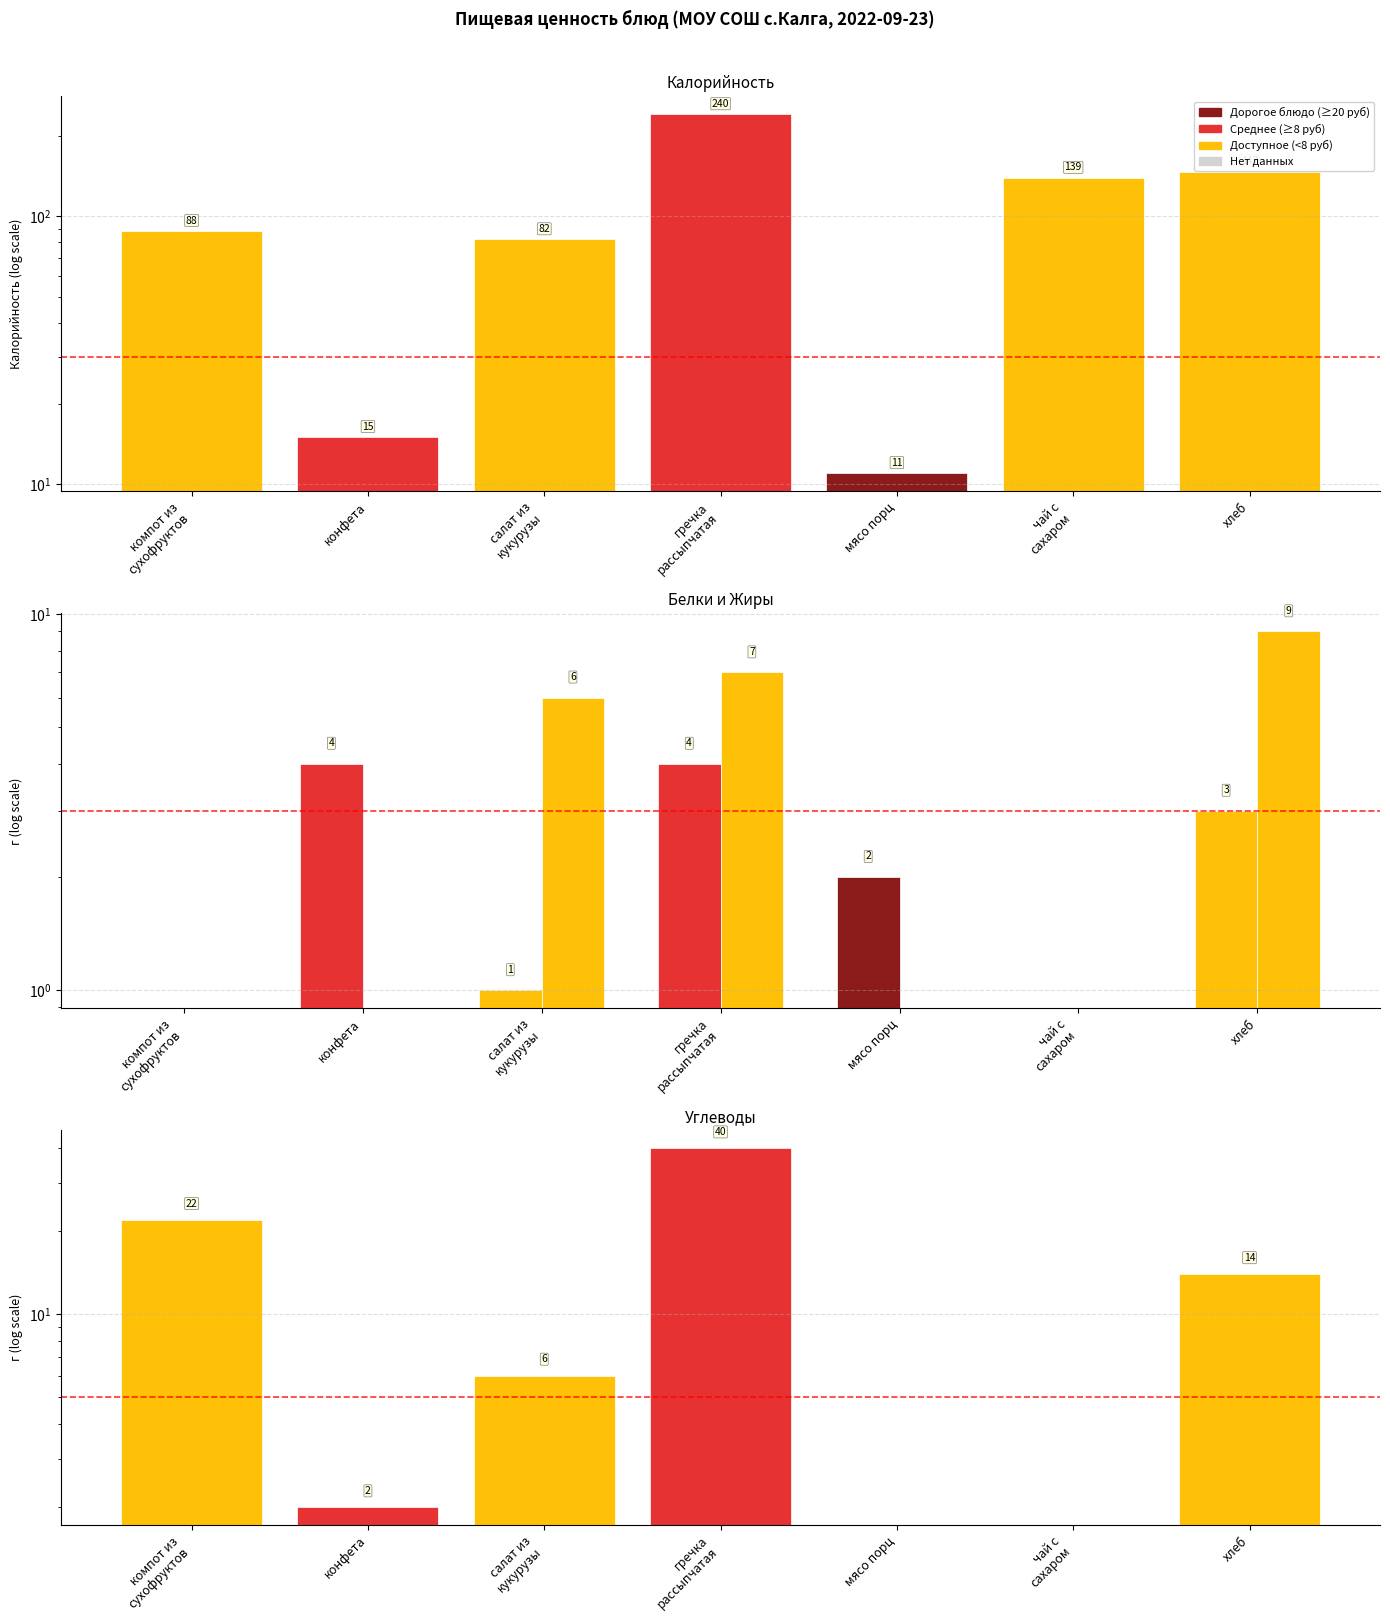

Rank the series at конфета from highest to lowest value.

Калорийность, Белки, Углеводы, Жиры